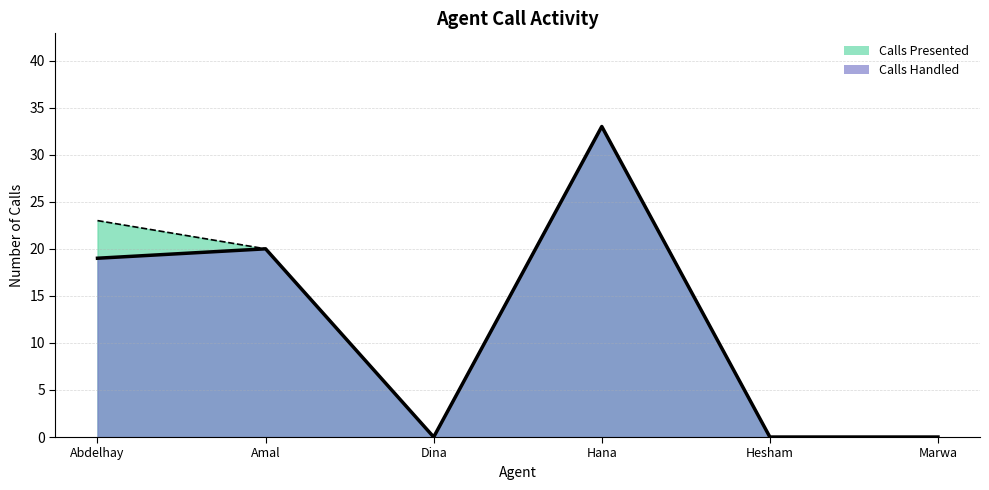

True or false: Calls Handled (line) has a value of 33 at Hana.

True